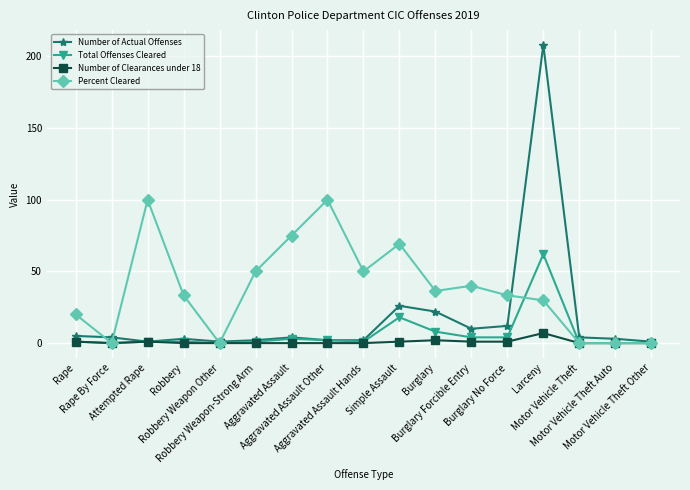

What is the value of the Percent Cleared point at the 14th from the left?

29.8